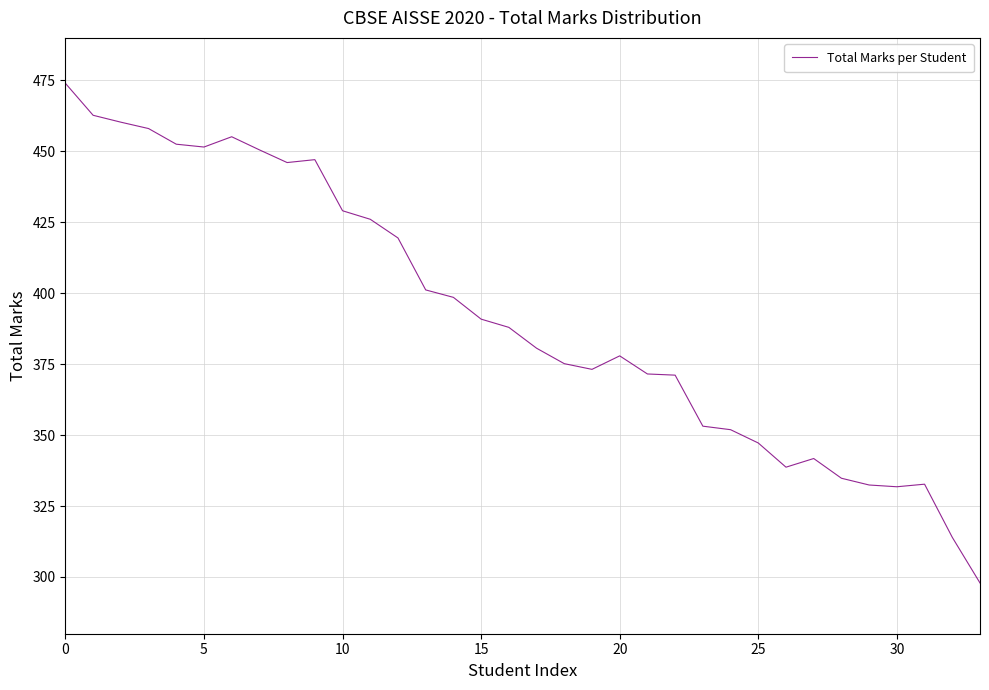

True or false: the data has more than 1 interior local peaks.

True